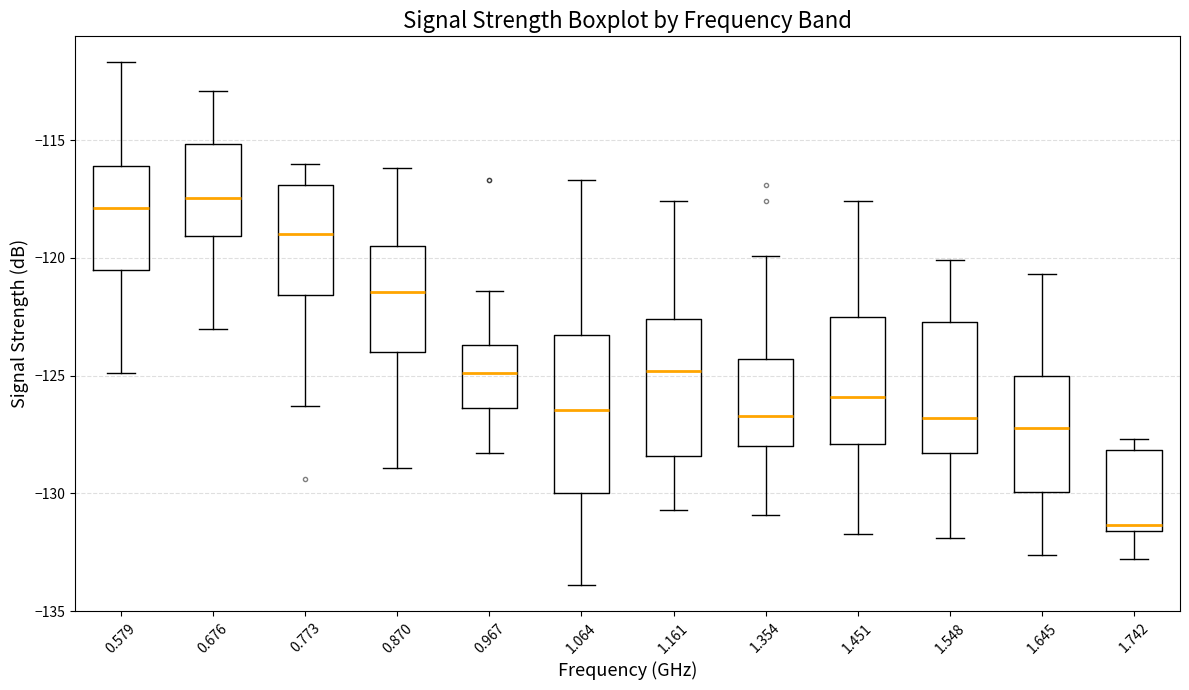

Which box has the lowest median line?

1.742